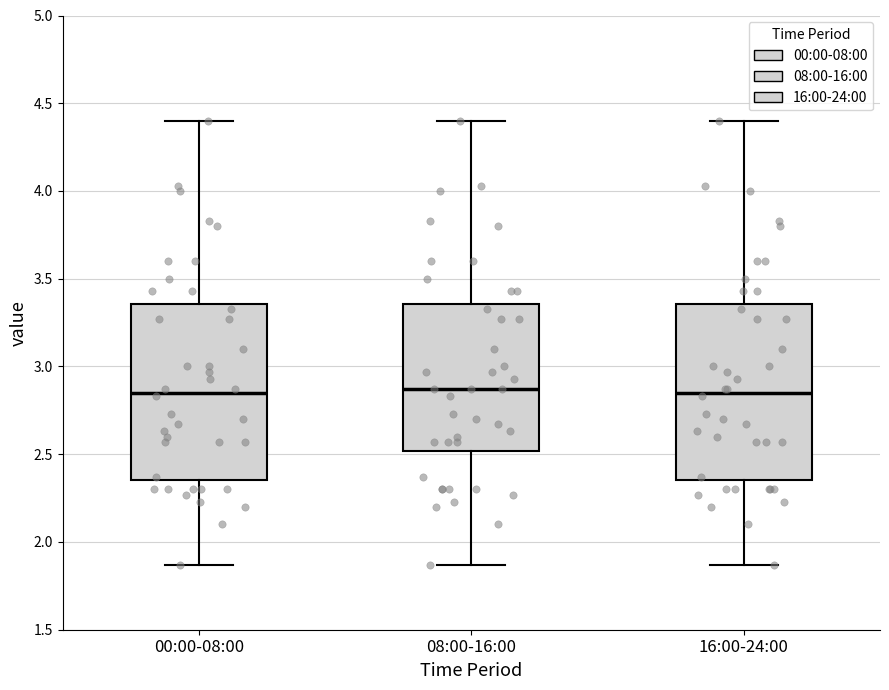

Reading left to right, read every box against the y-axis: the position of its median line, the range the box covers, and the ends of its whiskers. The values are not printed on the chart, so give them approximately, as read against the axis.

00:00-08:00: median 2.85, box 2.35 to 3.35, whiskers 1.85 to 4.40
08:00-16:00: median 2.85, box 2.50 to 3.35, whiskers 1.85 to 4.40
16:00-24:00: median 2.85, box 2.35 to 3.35, whiskers 1.85 to 4.40